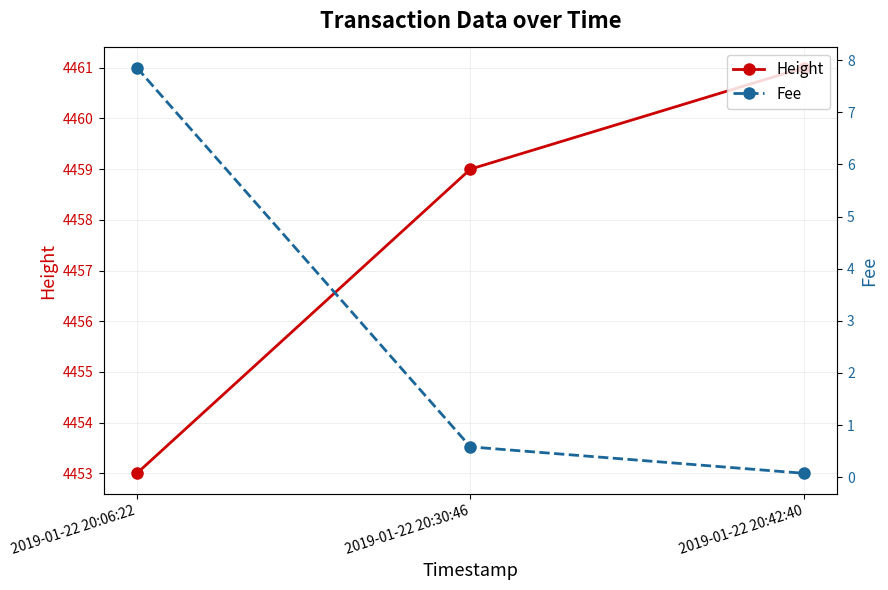

What is the total value across all series at 2019-01-22 20:06:22?

4460.9